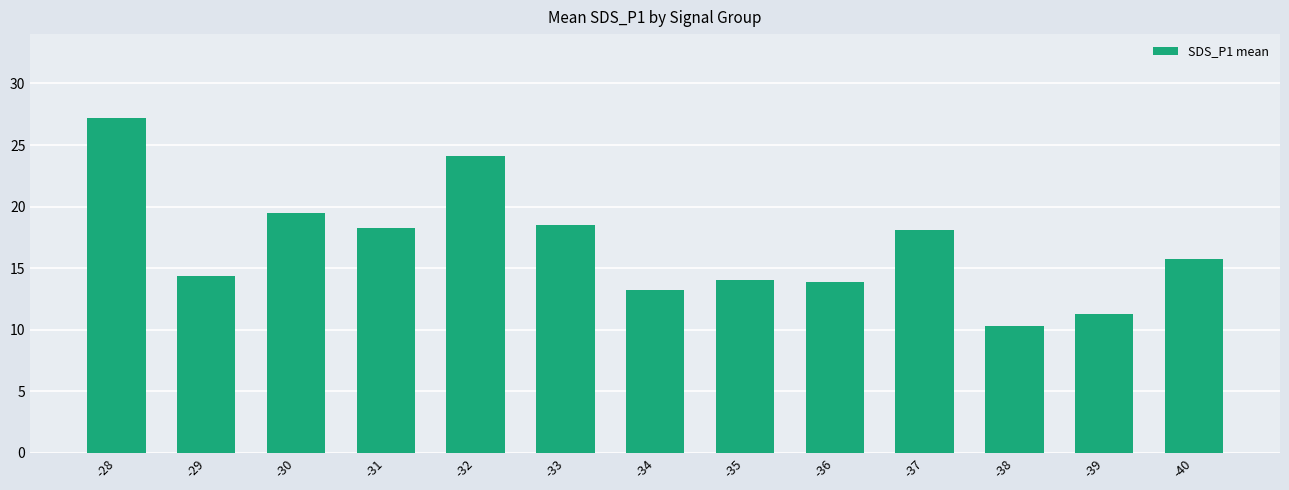

Count the number of data series in this chart.

1